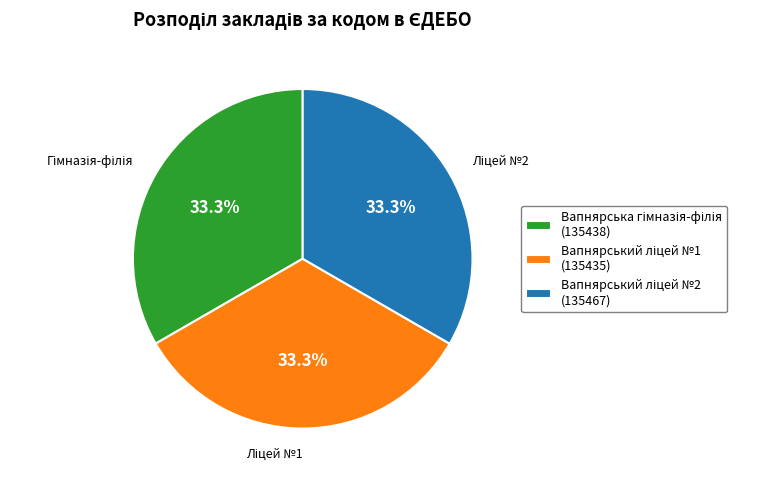

Is there a majority slice in this chart?

No